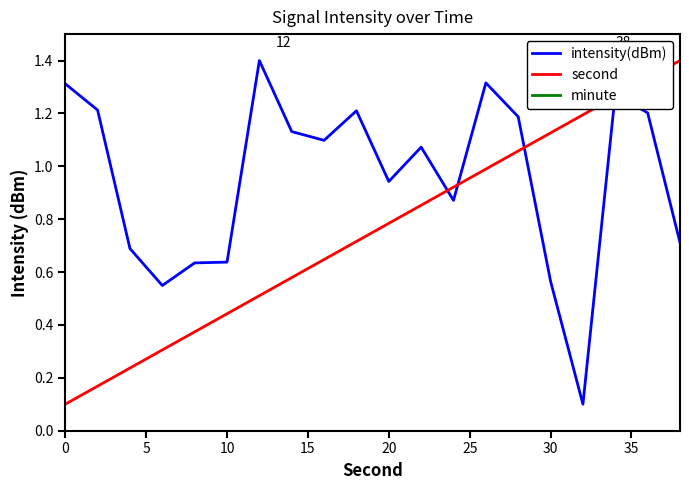

The second series shows 0.4 at 9. True or false?

False